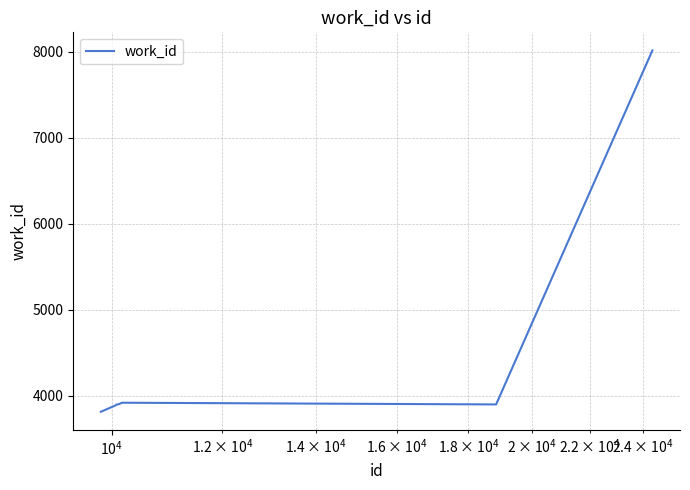

What is the smallest value displayed?

3816